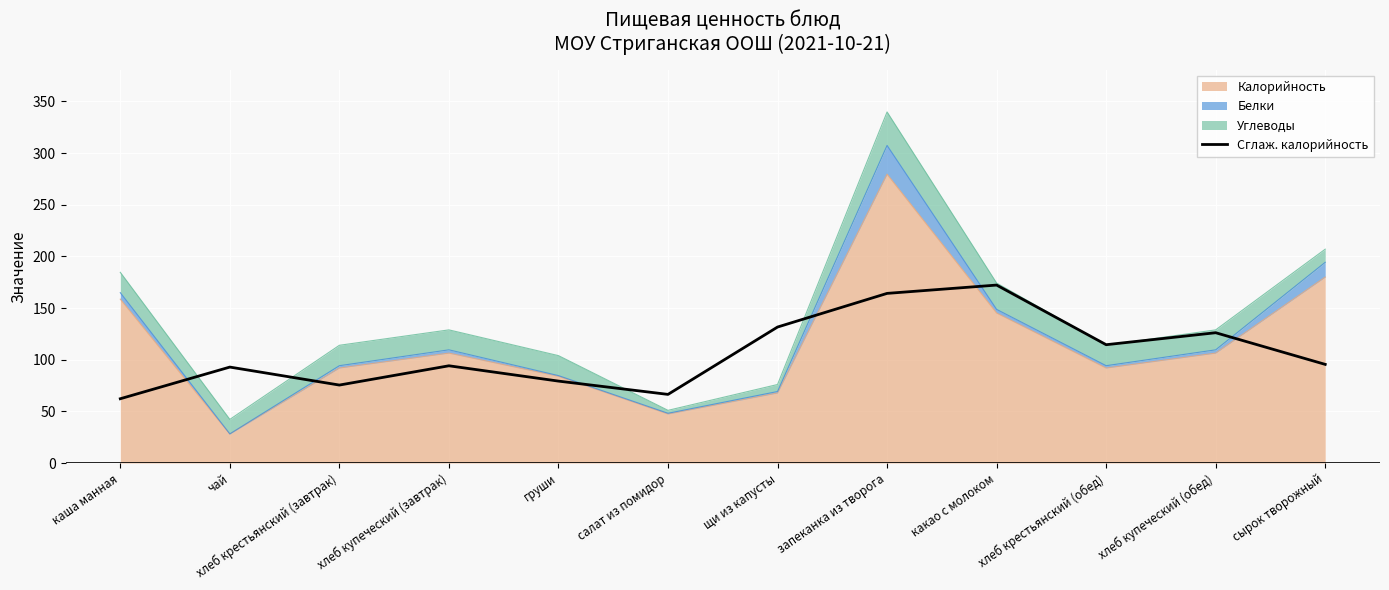

The chart shows a value of 31.3 at хлеб крестьянский (завтрак). True or false?

False